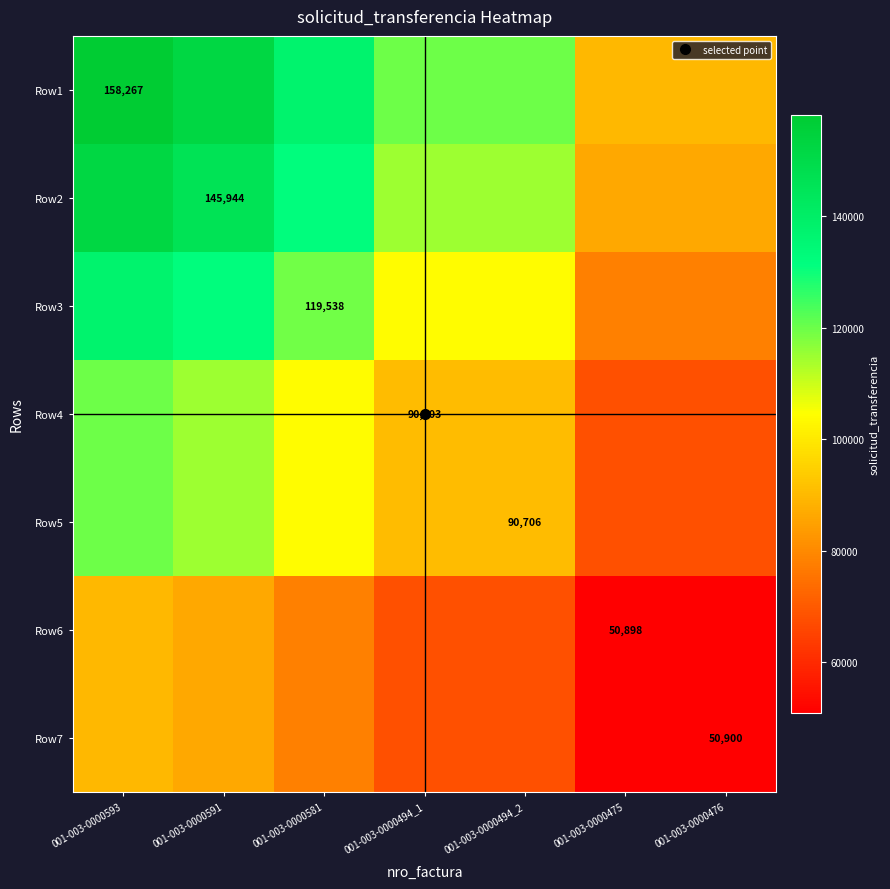

Where does the Row6 series first go above 67946?

001-003-0000593